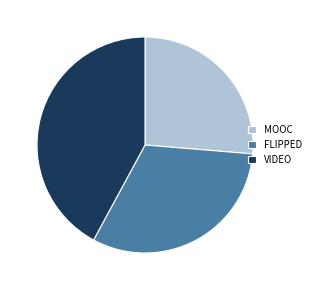

True or false: MOOC accounts for 38% of the total.

False